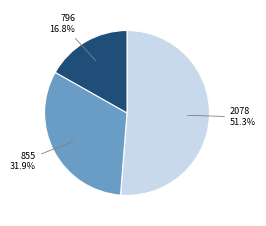

True or false: 796 accounts for 7% of the total.

False